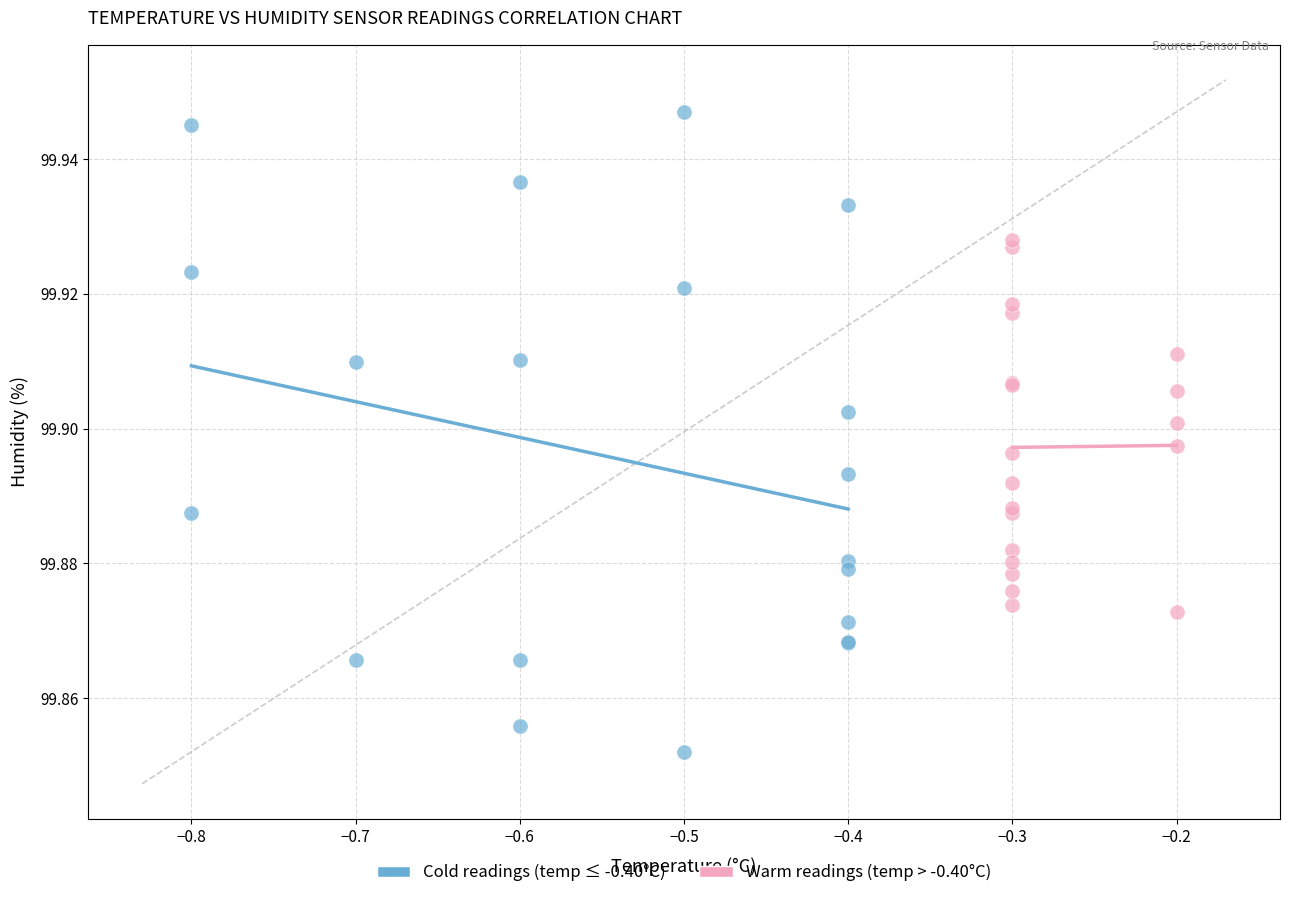

Which series contains the lowest Y value?

Cold readings (temp ≤ -0.40°C)